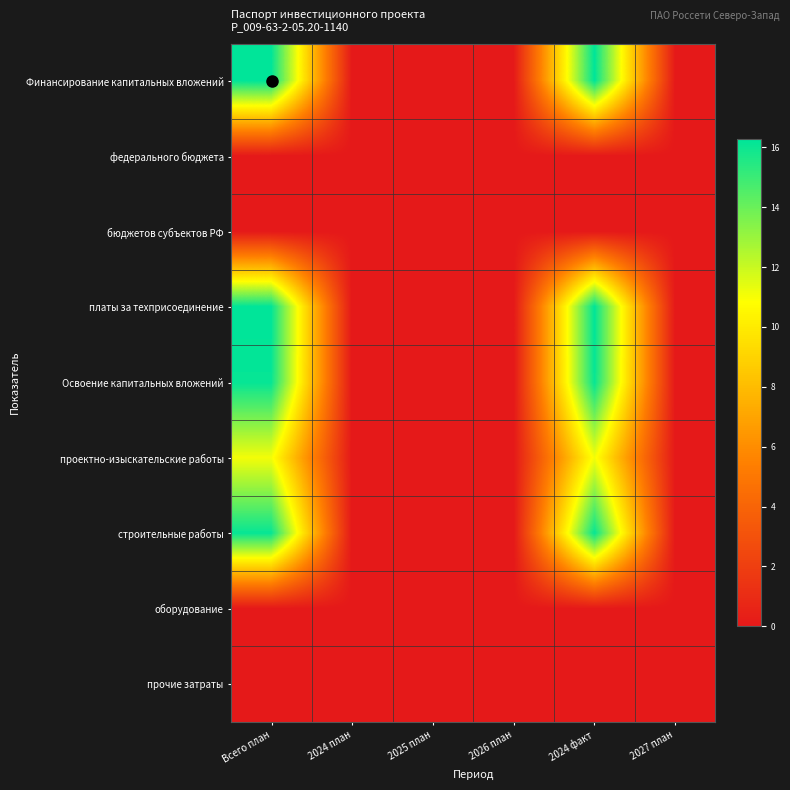

Which series has the largest range (max minus min)?

Финансирование капитальных вложений